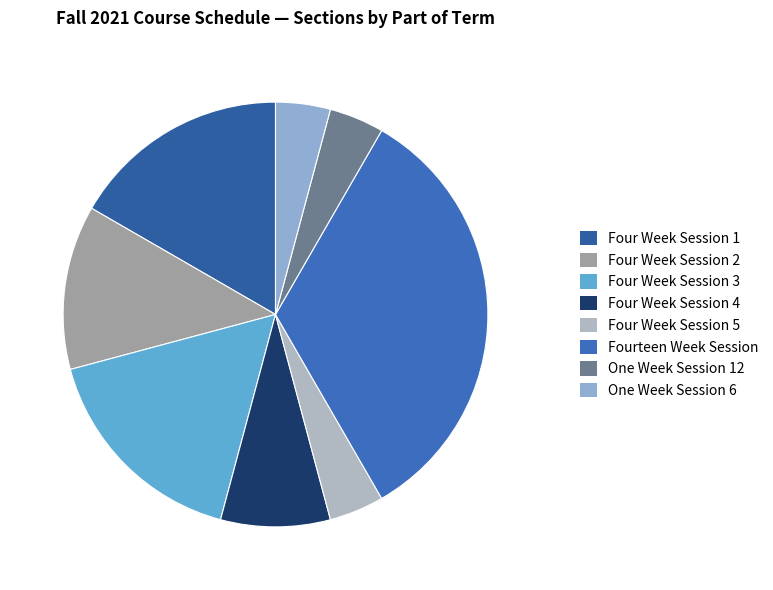

To the nearest percent, what is the difference between the largest and smallest slice percentages?

29%